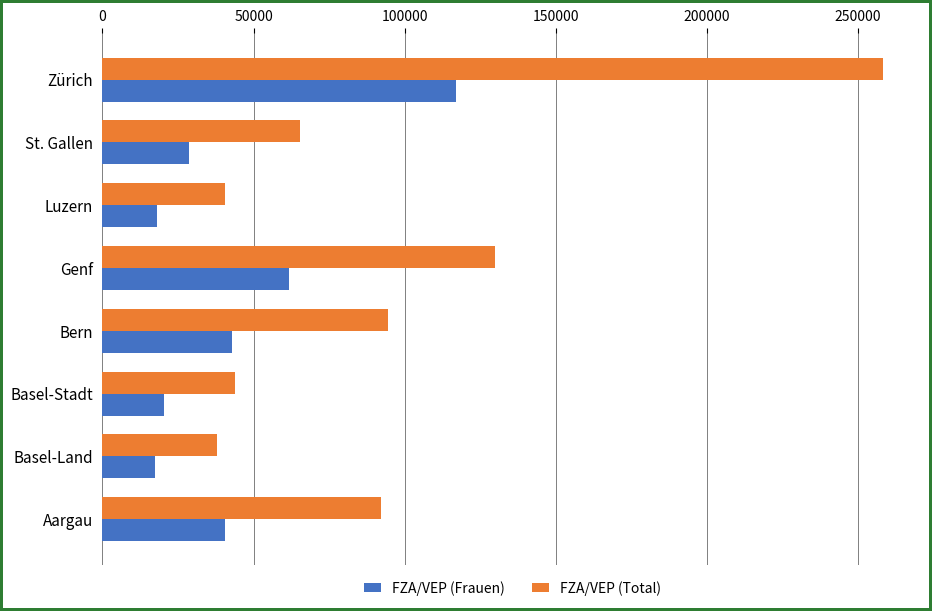

What is the difference between the FZA/VEP (Total) values at St. Gallen and Bern?

29356